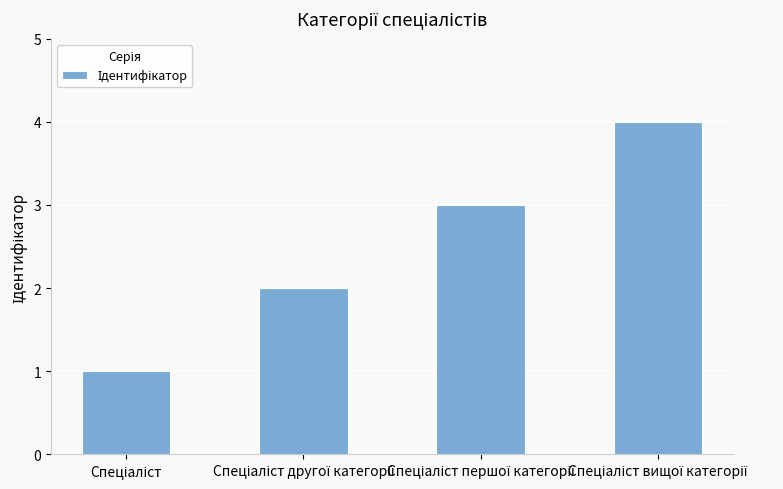

How many data points does each series have?

4